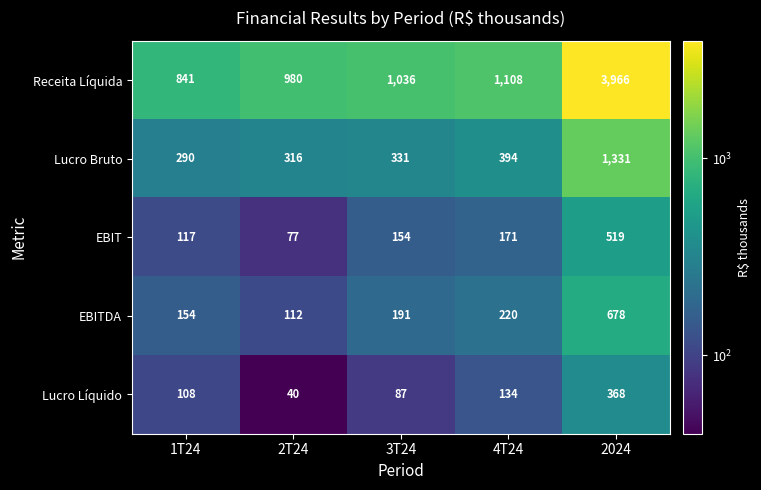

Which series has the largest range (max minus min)?

Receita Líquida